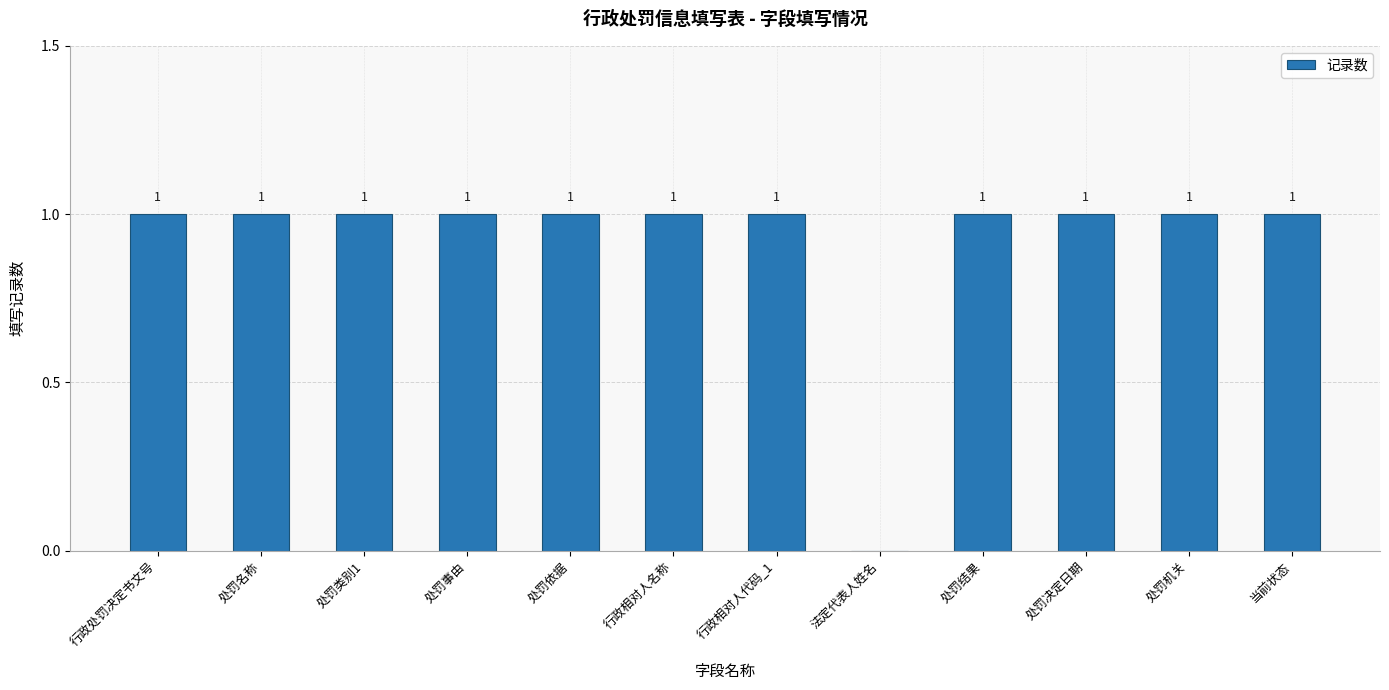

Reading left to right, transcribe all the data shown in this chart.

行政处罚决定书文号=1	处罚名称=1	处罚类别1=1	处罚事由=1	处罚依据=1	行政相对人名称=1	行政相对人代码_1=1	法定代表人姓名=0	处罚结果=1	处罚决定日期=1	处罚机关=1	当前状态=1